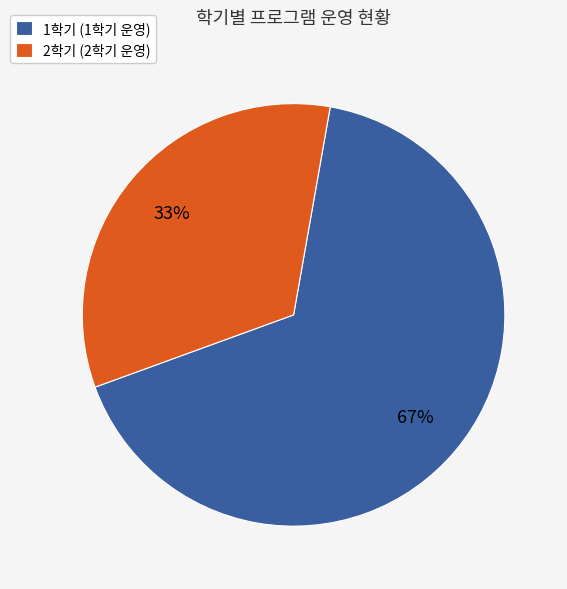

What is the largest slice in the pie chart?

1학기